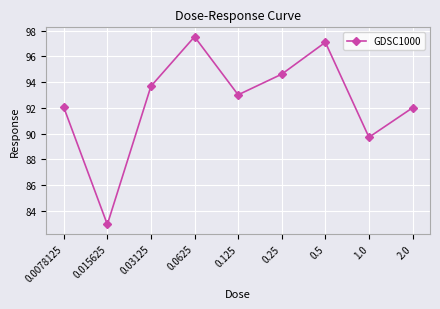

At which category does the data reach its first local valley?

0.015625